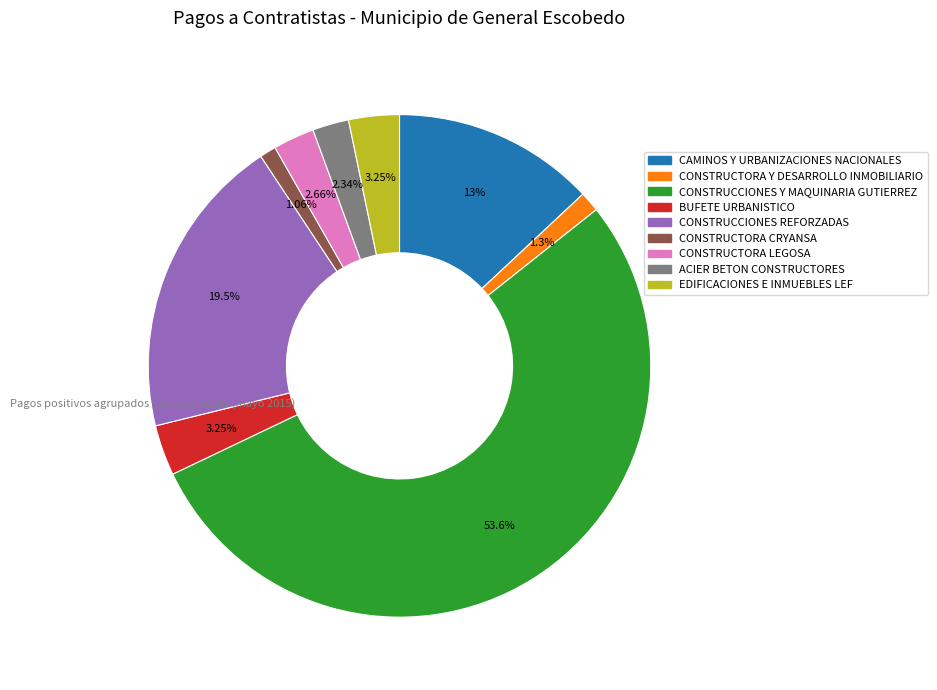

Count the number of slices in the pie.

9